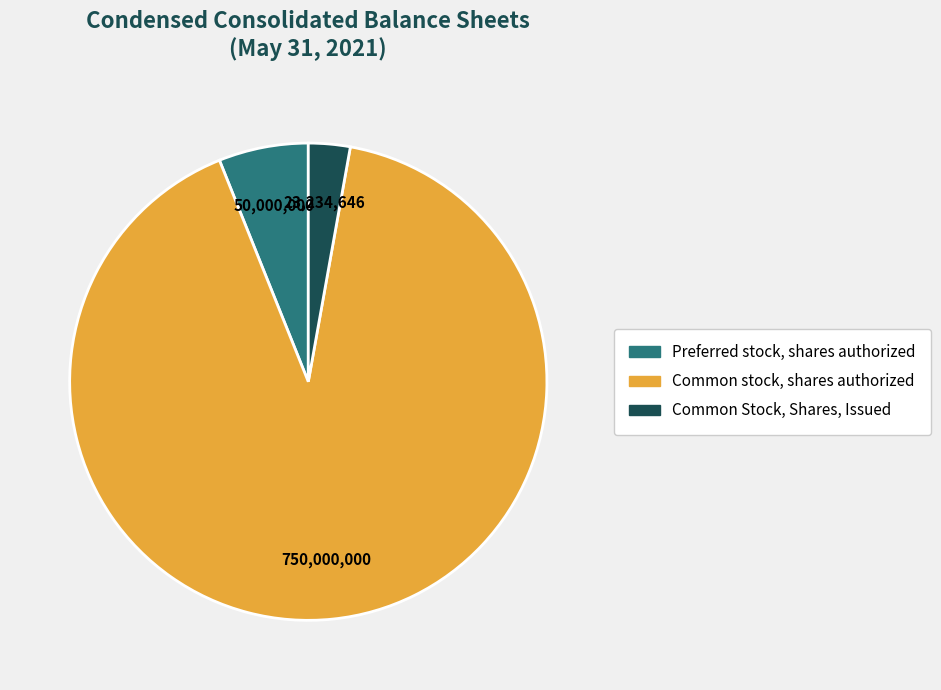

What is the smallest slice in the pie chart?

Common Stock, Shares, Issued